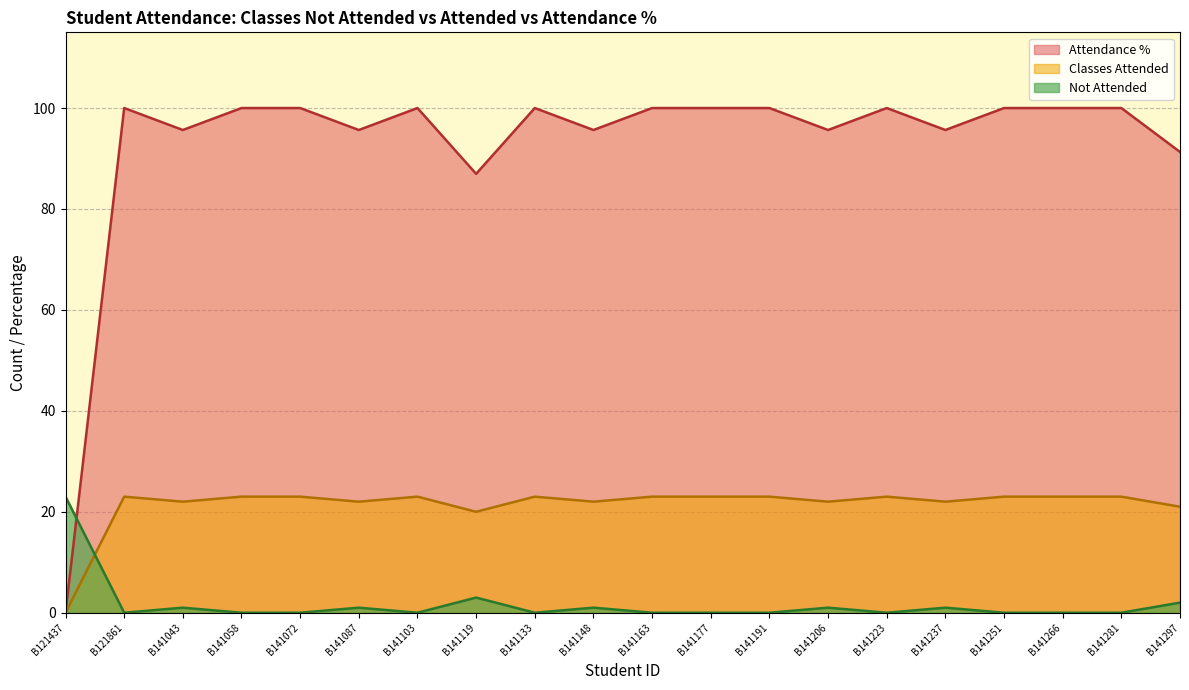

Reading left to right, extract all data points from this chart.

Not Attended: B121437=23.0	B121861=0.0	B141043=1.0	B141058=0.0	B141072=0.0	B141087=1.0	B141103=0.0	B141119=3.0	B141133=0.0	B141148=1.0	B141163=0.0	B141177=0.0	B141191=0.0	B141206=1.0	B141223=0.0	B141237=1.0	B141251=0.0	B141266=0.0	B141281=0.0	B141297=2.0
Classes Attended: B121437=0.0	B121861=23.0	B141043=22.0	B141058=23.0	B141072=23.0	B141087=22.0	B141103=23.0	B141119=20.0	B141133=23.0	B141148=22.0	B141163=23.0	B141177=23.0	B141191=23.0	B141206=22.0	B141223=23.0	B141237=22.0	B141251=23.0	B141266=23.0	B141281=23.0	B141297=21.0
Attendance %: B121437=0.0	B121861=100.0	B141043=95.7	B141058=100.0	B141072=100.0	B141087=95.7	B141103=100.0	B141119=87.0	B141133=100.0	B141148=95.7	B141163=100.0	B141177=100.0	B141191=100.0	B141206=95.7	B141223=100.0	B141237=95.7	B141251=100.0	B141266=100.0	B141281=100.0	B141297=91.3